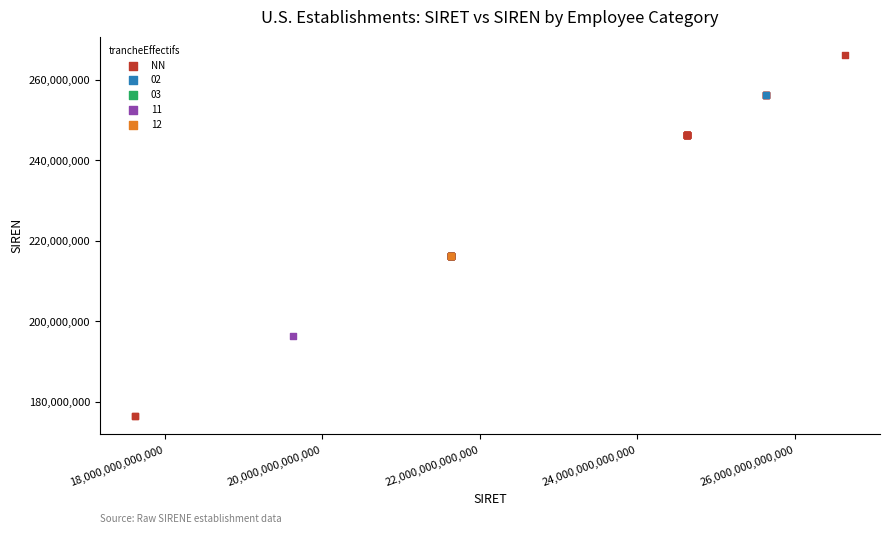

What are all the series names shown in the legend?

NN, 02, 03, 11, 12